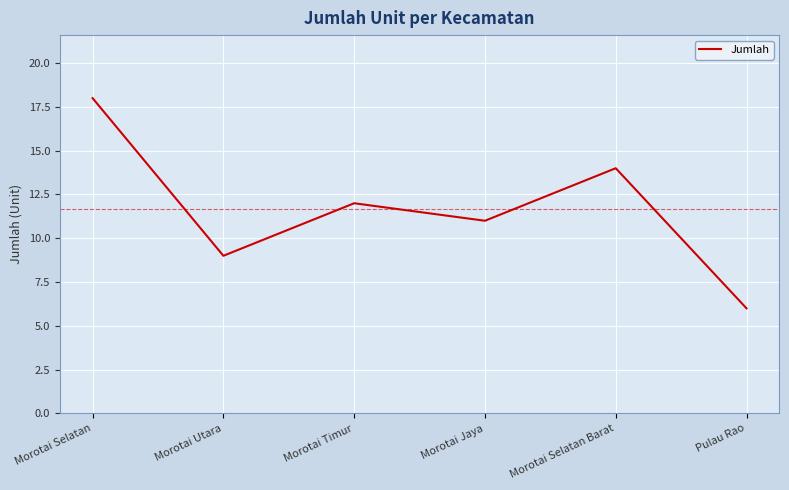

What is the change in value from Morotai Selatan to Pulau Rao?

-12